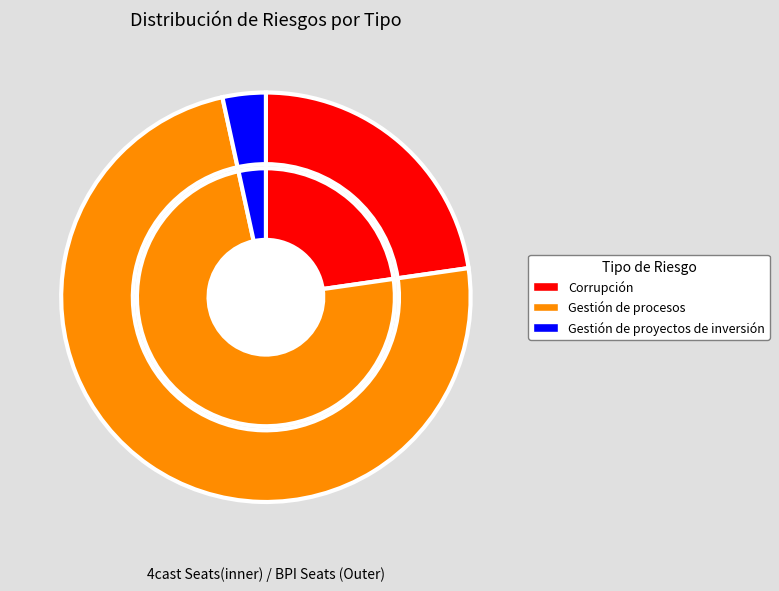

What is the change in value from Corrupción to Gestión de procesos?

+45